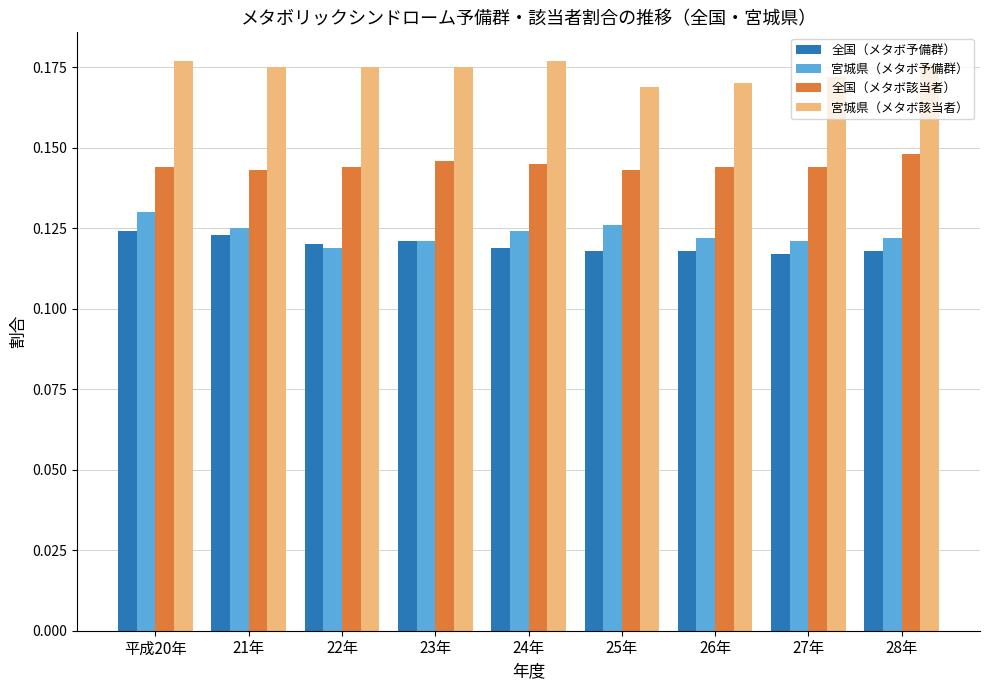

Are the bars horizontal?

No